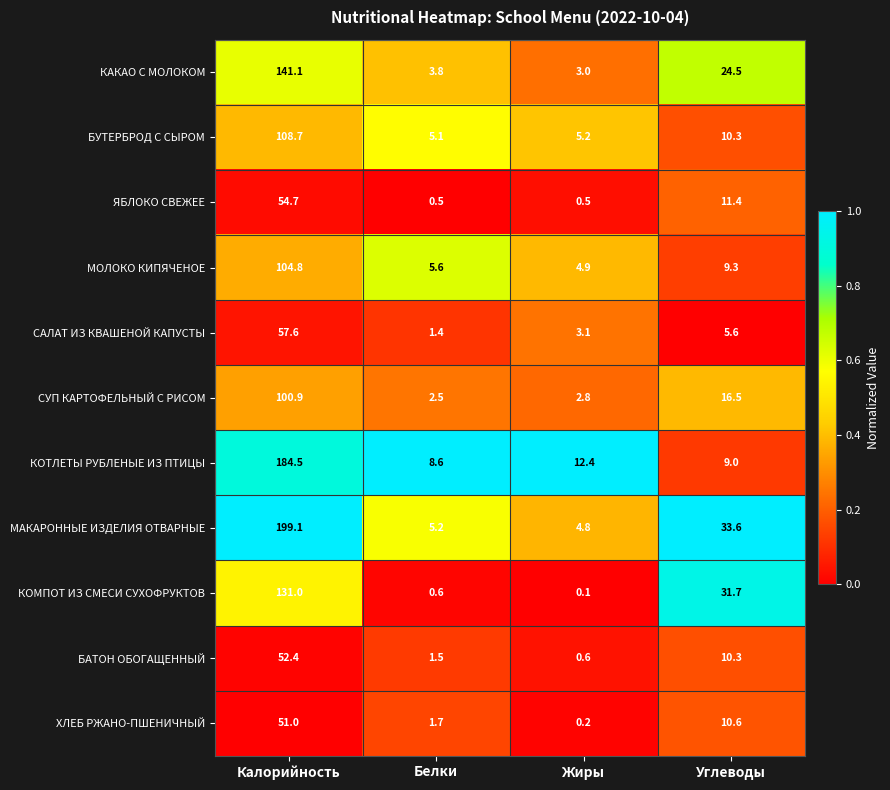

At how many categories does at least one series exceed 0?

4